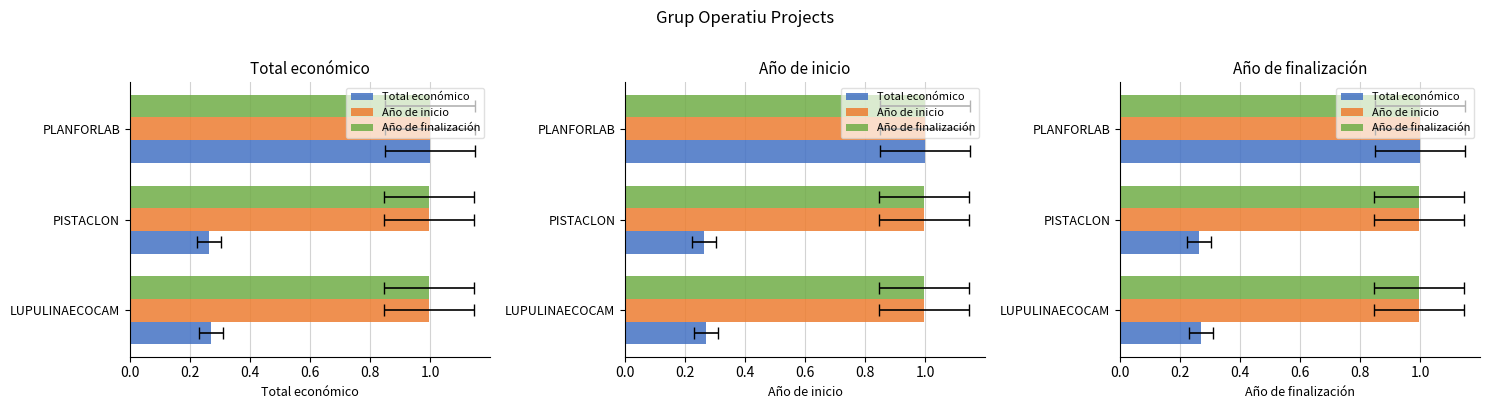

What are all the series names shown in the legend?

Total económico, Año de inicio, Año de finalización